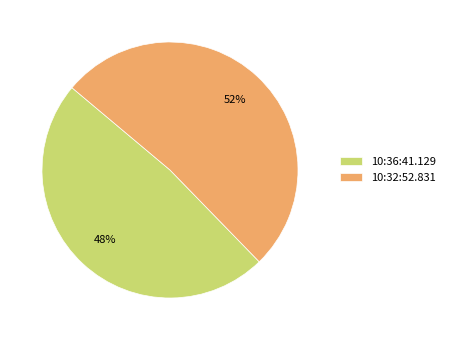

How many slices are in this pie chart?

2